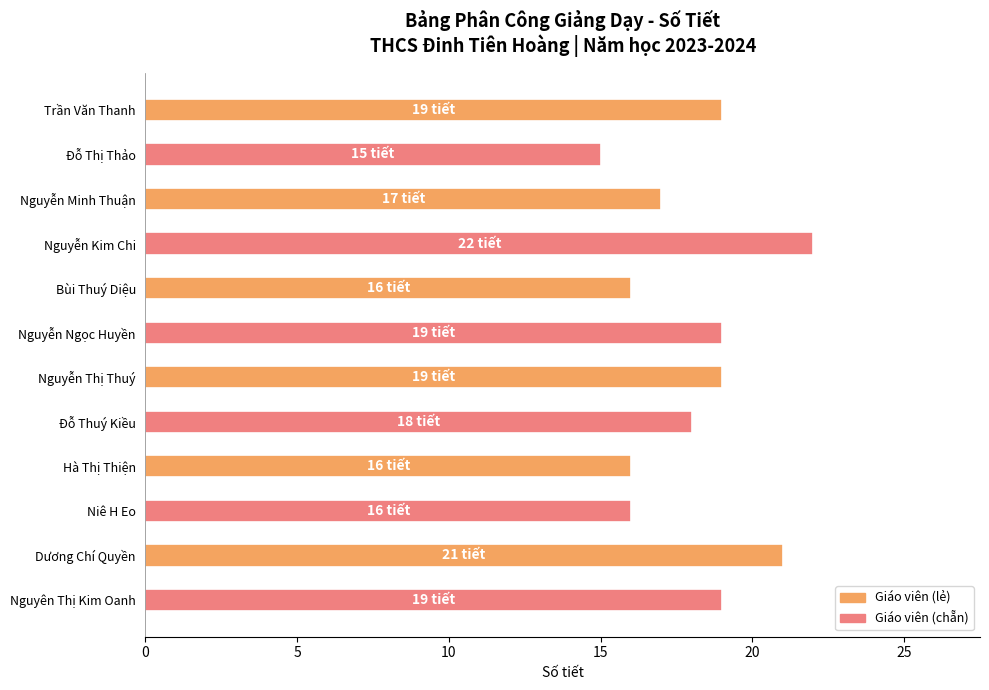

Reading top to bottom, list all the values displayed in this chart.

19	15	17	22	16	19	19	18	16	16	21	19